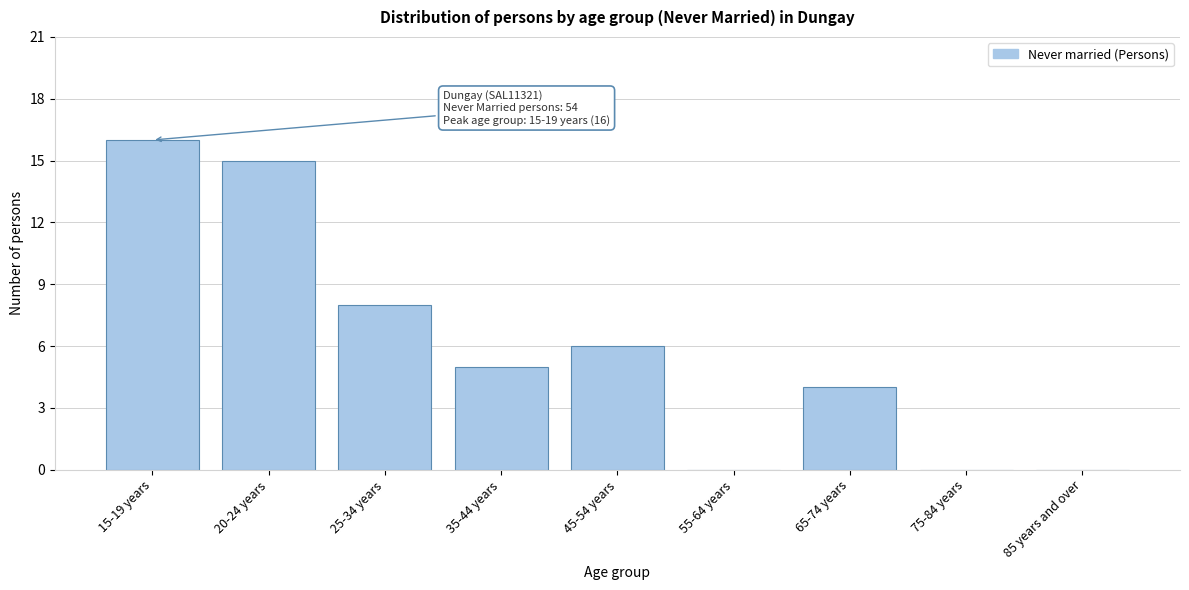

Reading left to right, what are all the values shown in this chart?

15-19 years=16	20-24 years=15	25-34 years=8	35-44 years=5	45-54 years=6	55-64 years=0	65-74 years=4	75-84 years=0	85 years and over=0